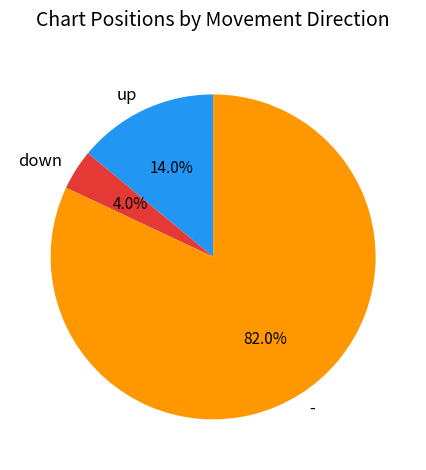

To the nearest percent, what percentage of the pie is down?

4%